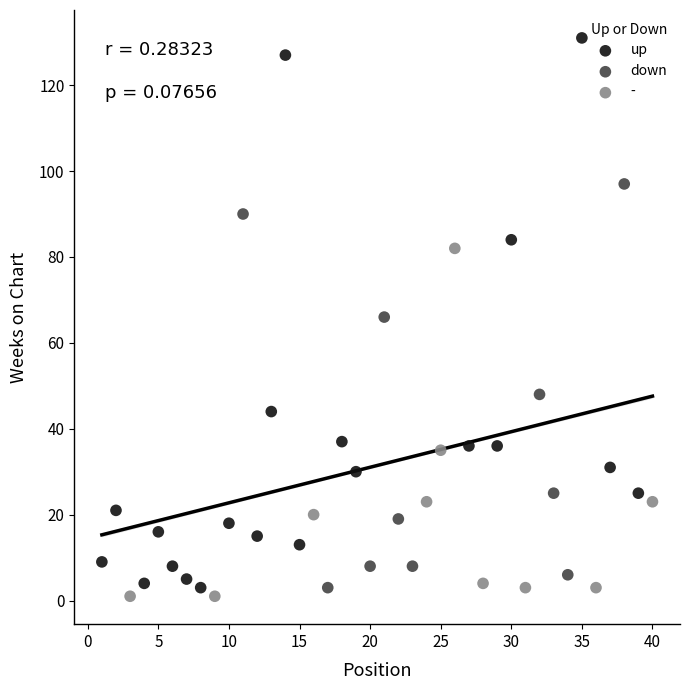

Which series reaches the maximum Y coordinate?

up